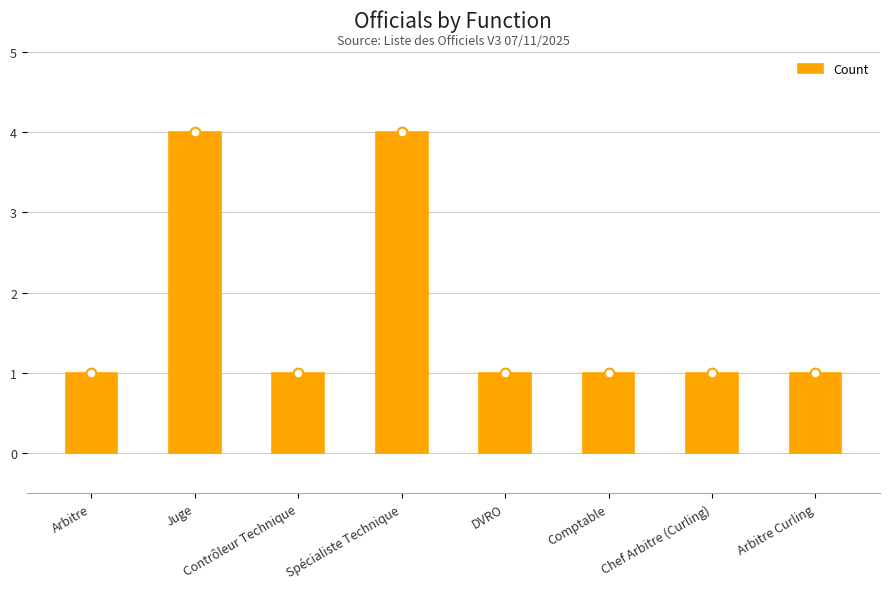

Does the chart contain any negative values?

No